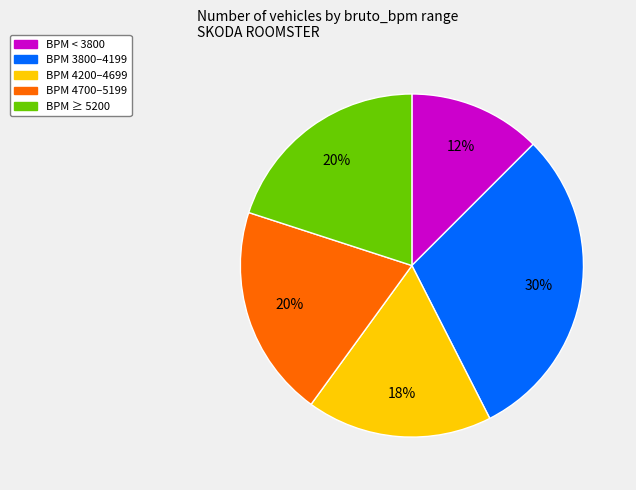

What is the largest slice in the pie chart?

BPM 3800–4199